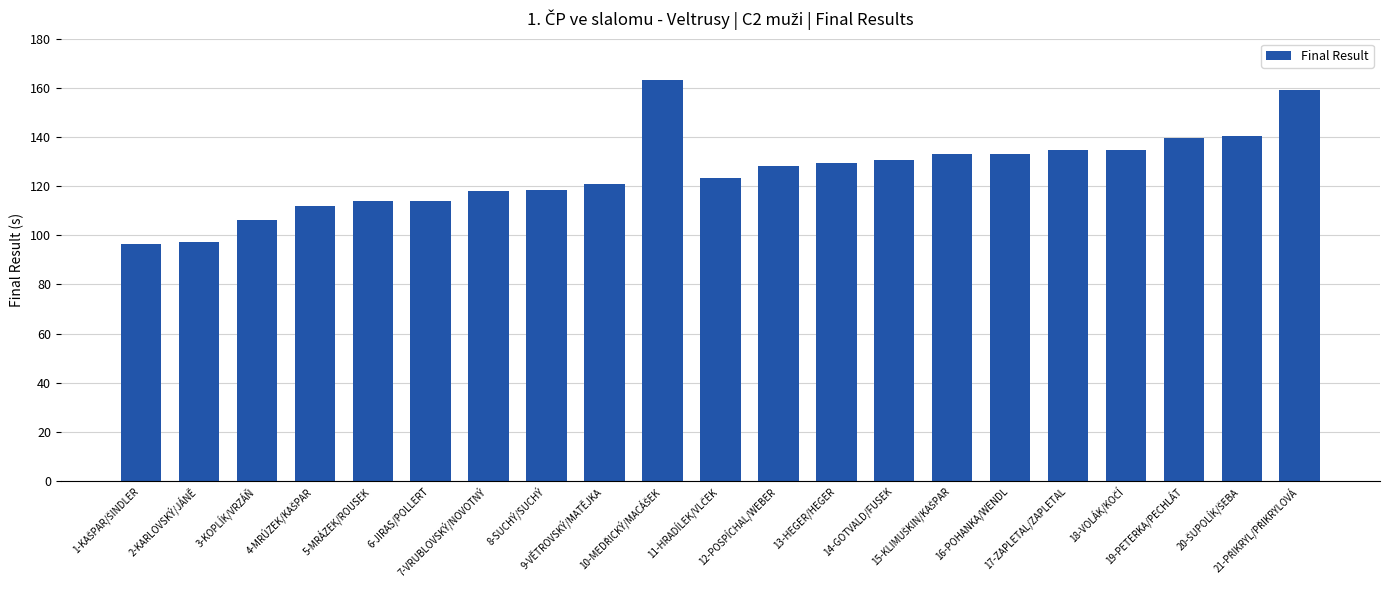

What is the greatest value displayed?

163.1